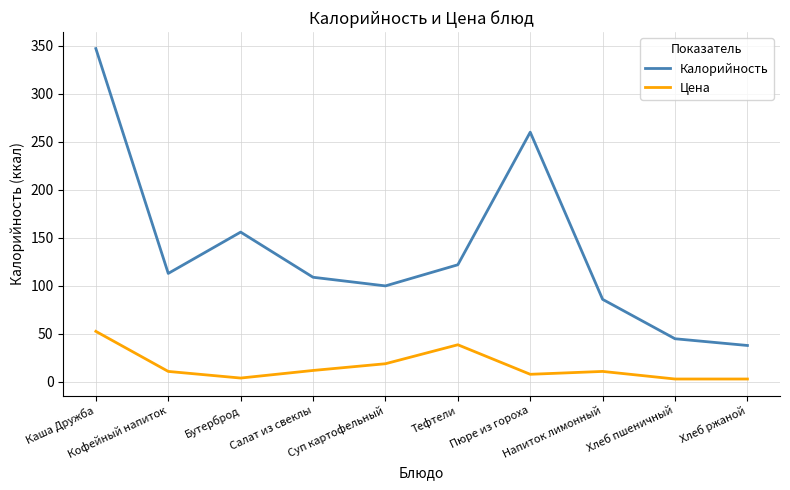

True or false: Цена and Калорийность intersect in this chart.

False